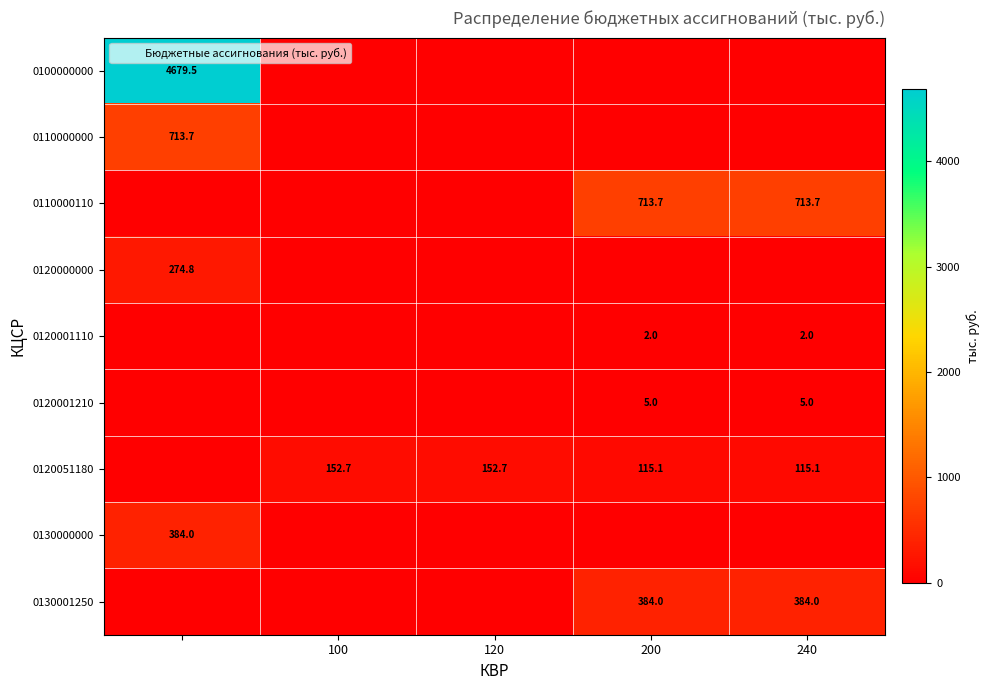

What is the difference between the maximum and minimum values in the 0130000000 series?

384.0